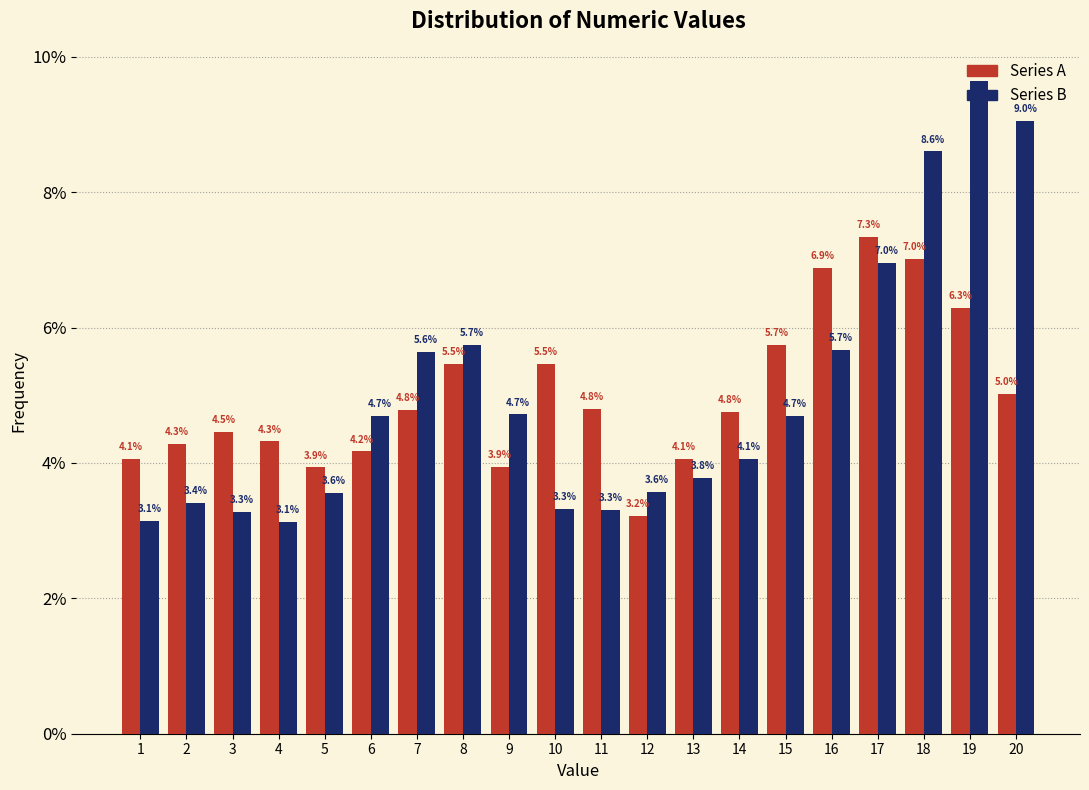

What is the average value of the Series B series?

5.0